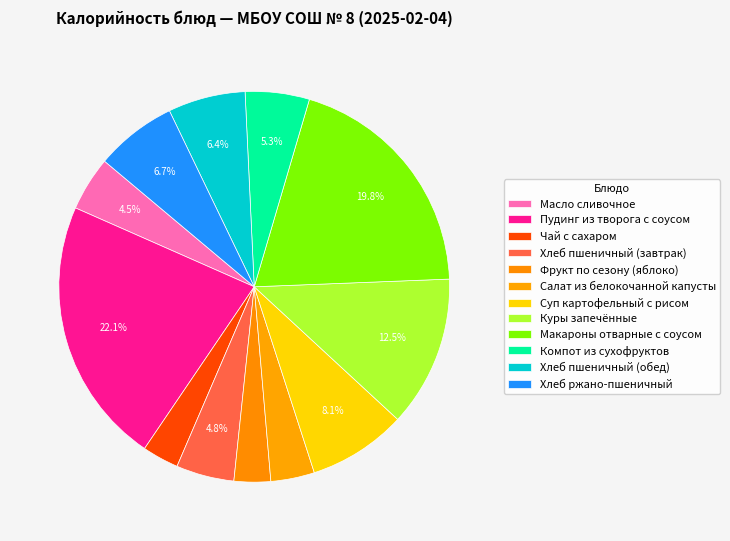

Combined, do Макароны отварные с соусом and Пудинг из творога с соусом account for over 50%?

No